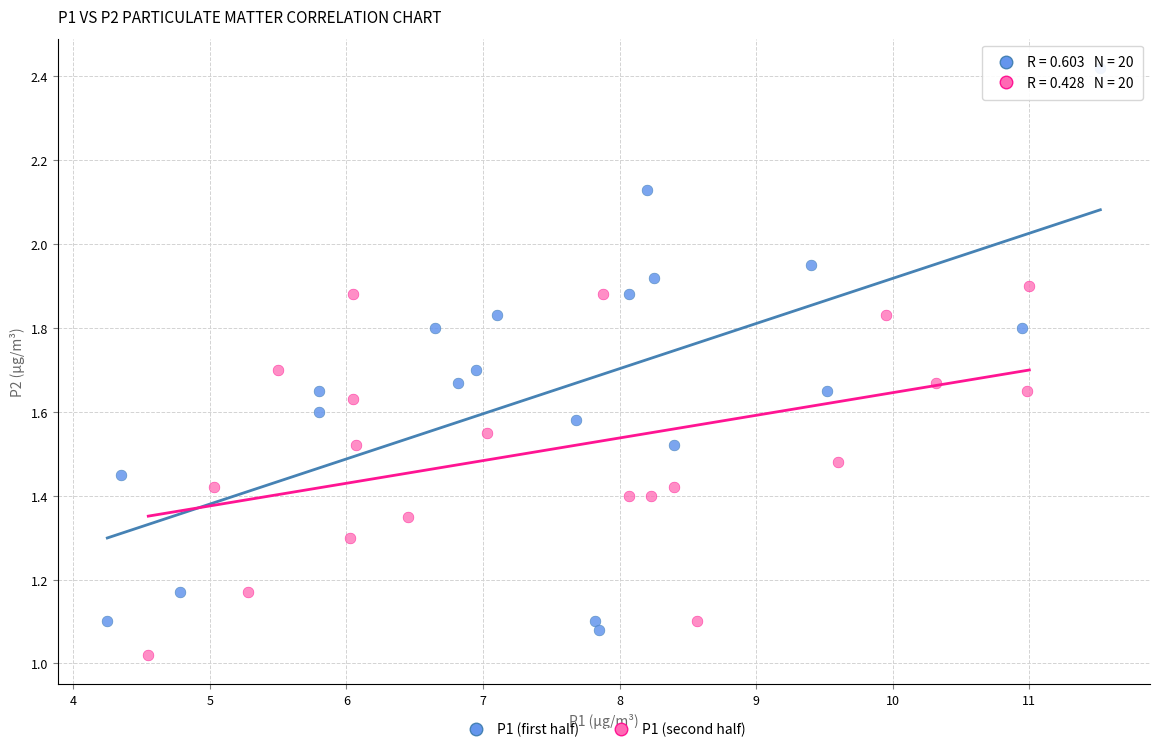

Which series reaches the maximum Y coordinate?

P1 (first half)